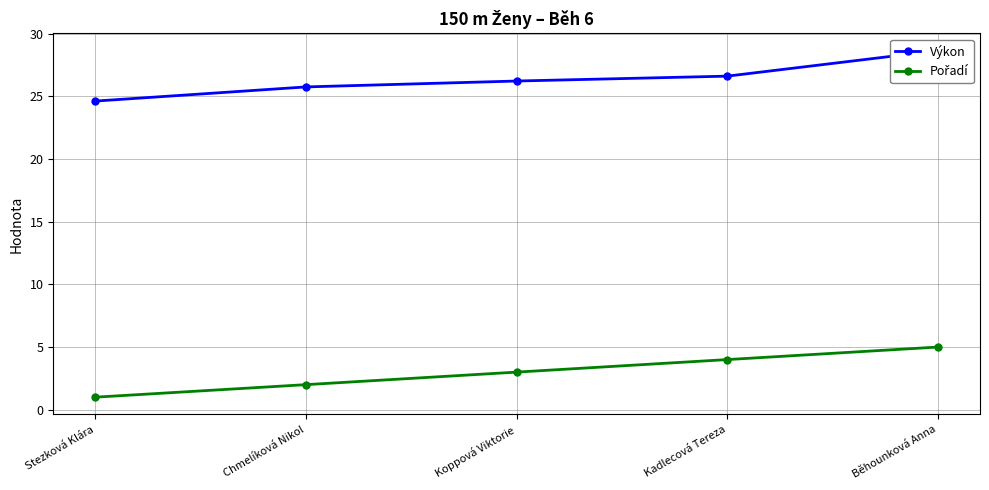

What is the value of the Pořadí point at the 2nd from the left?

2.0